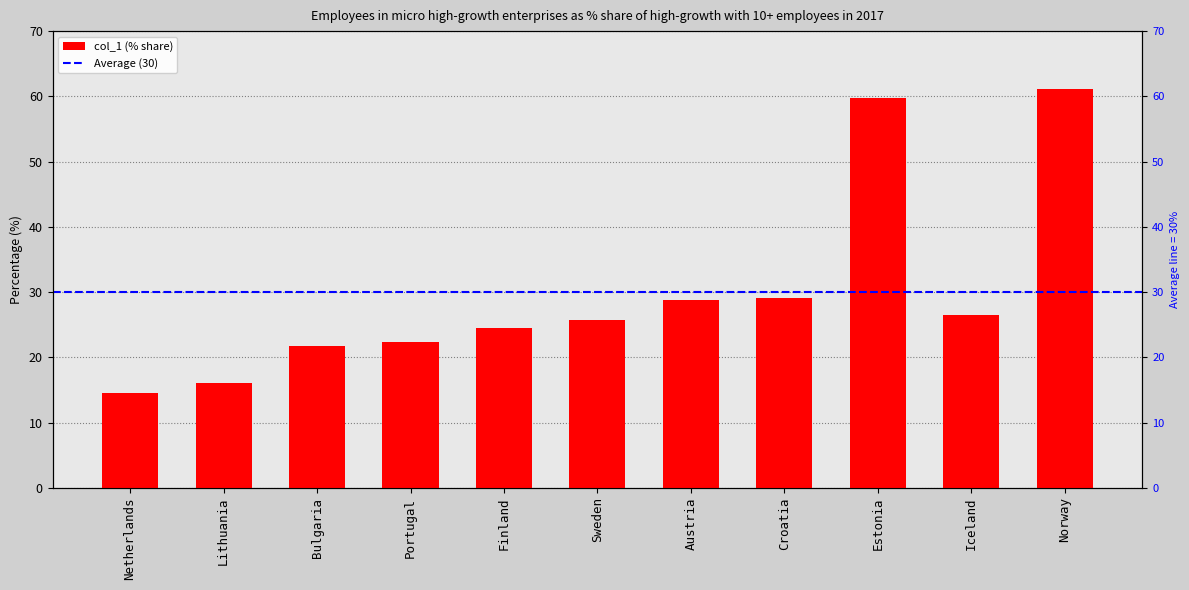

How many data points does each series have?

11